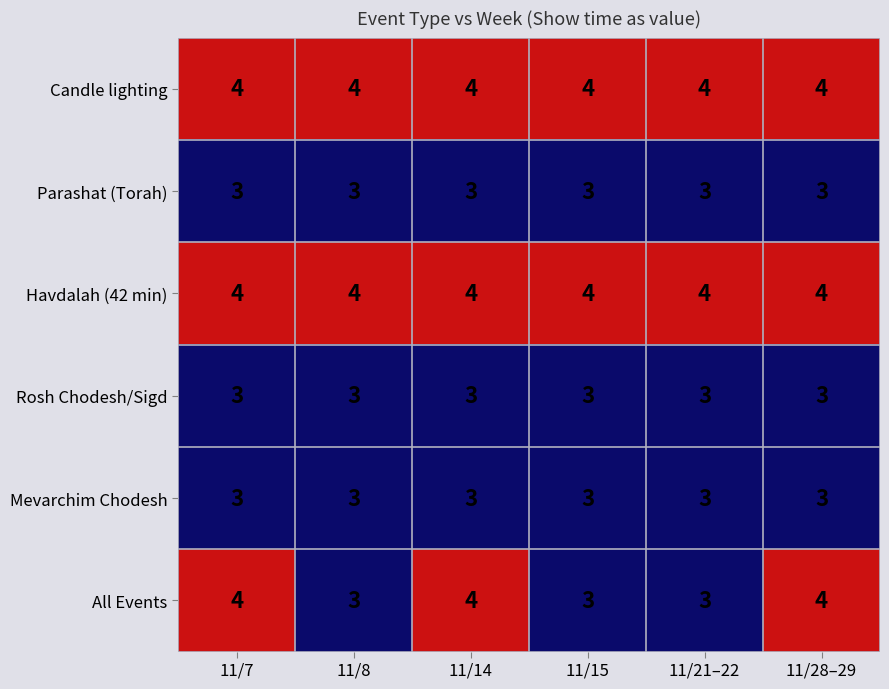

What is the total value across all series at 11/8?

20